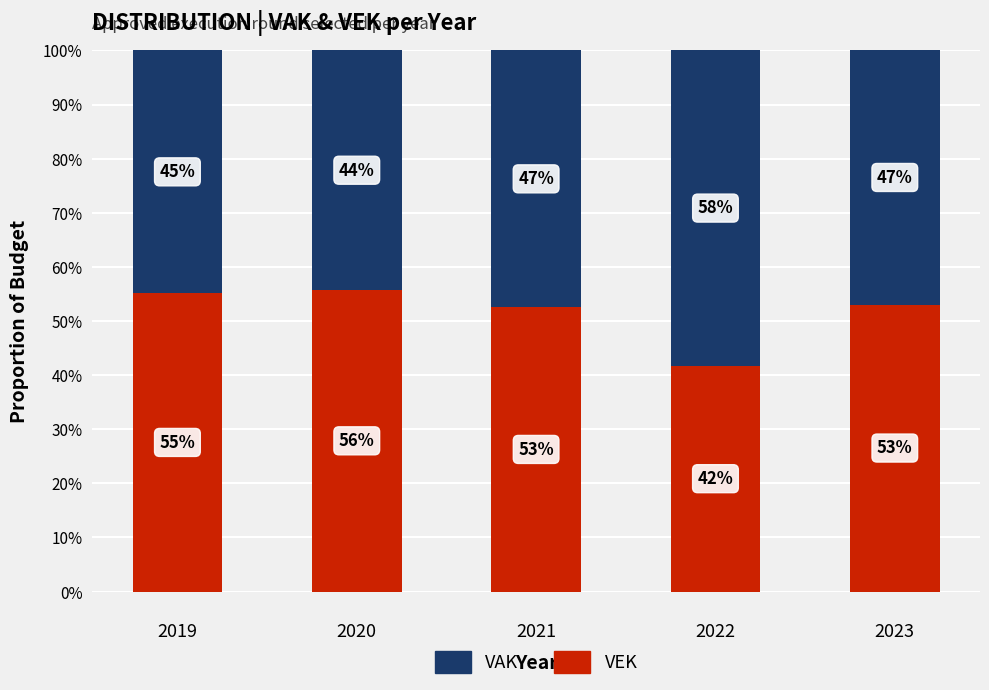

At which label is VEK closest to 48?


2021